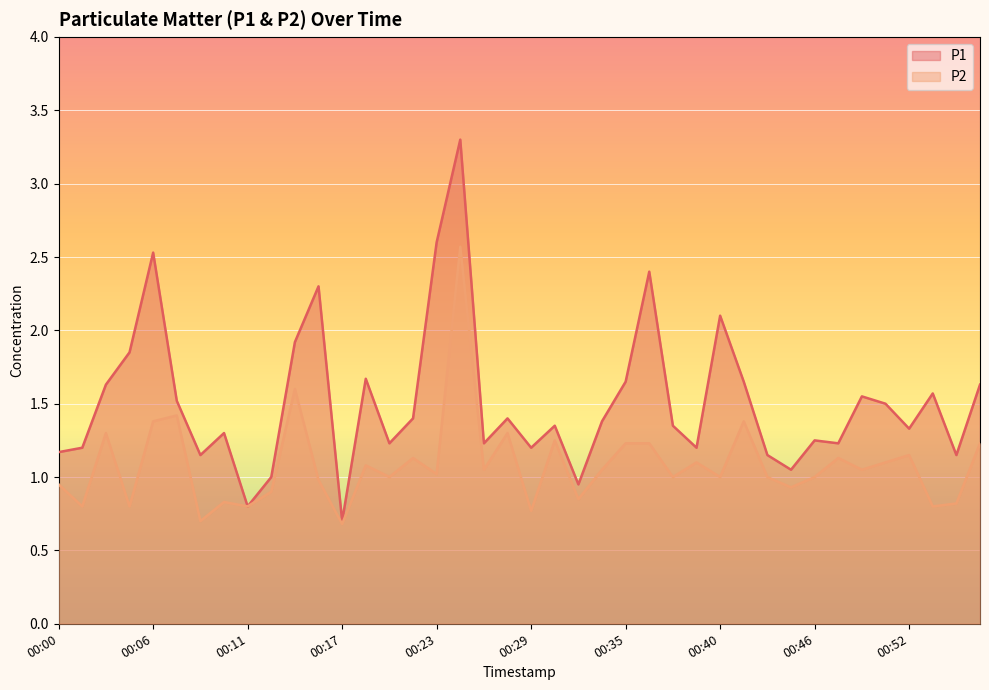

Reading left to right, extract all data points from this chart.

P1: 1.2	1.2	1.6	1.9	2.5	1.5	1.1	1.3	0.8	1.0	1.9	2.3	0.7	1.7	1.2	1.4	2.6	3.3	1.2	1.4	1.2	1.4	0.9	1.4	1.6	2.4	1.4	1.2	2.1	1.6	1.1	1.1	1.2	1.2	1.6	1.5	1.3	1.6	1.1	1.6
P2: 0.9	0.8	1.3	0.8	1.4	1.4	0.7	0.8	0.8	0.9	1.6	1.0	0.7	1.1	1.0	1.1	1.0	2.6	1.1	1.3	0.8	1.2	0.8	1.1	1.2	1.2	1.0	1.1	1.0	1.4	1.0	0.9	1.0	1.1	1.1	1.1	1.1	0.8	0.8	1.2